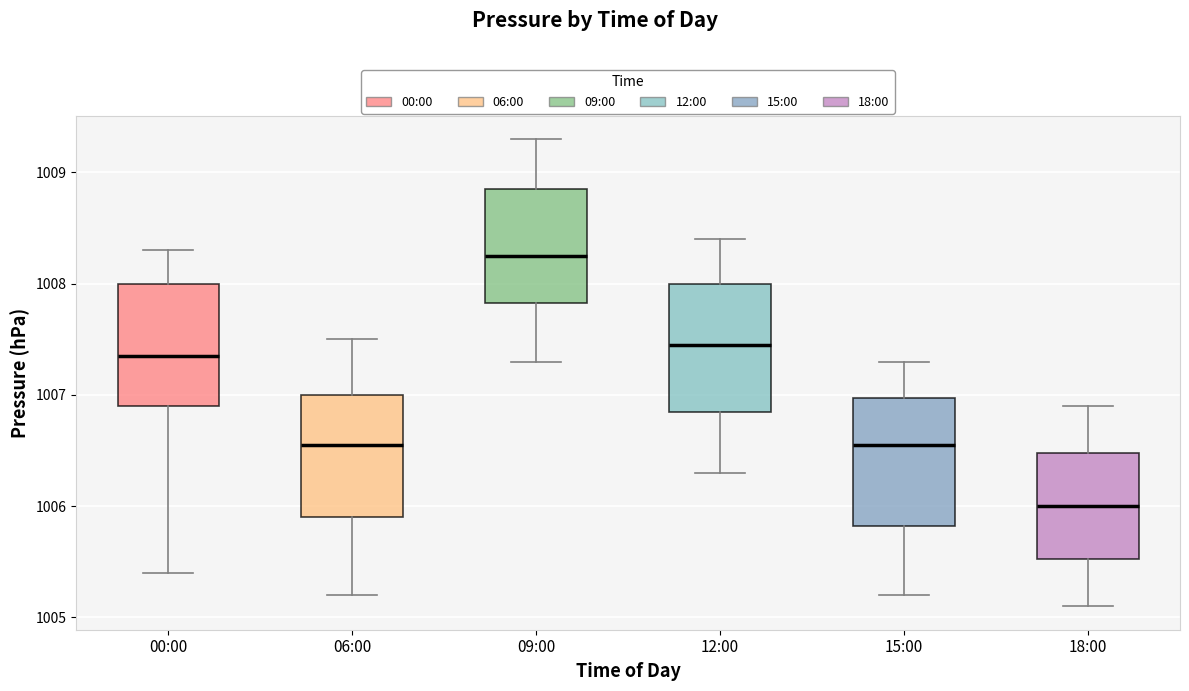

Which box's median line is the highest?

09:00